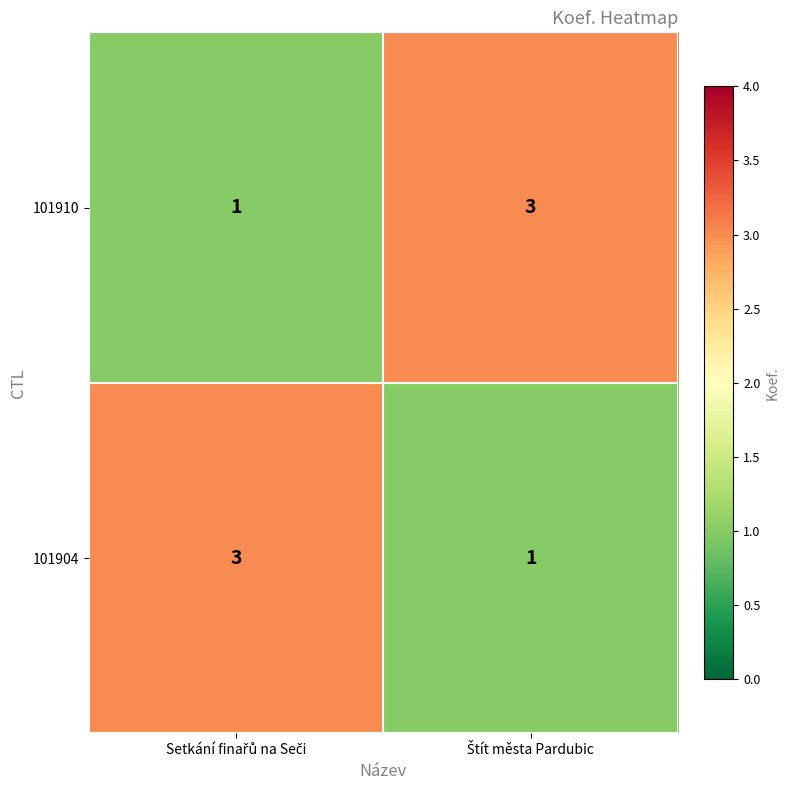

What is the maximum value shown in the chart?

3